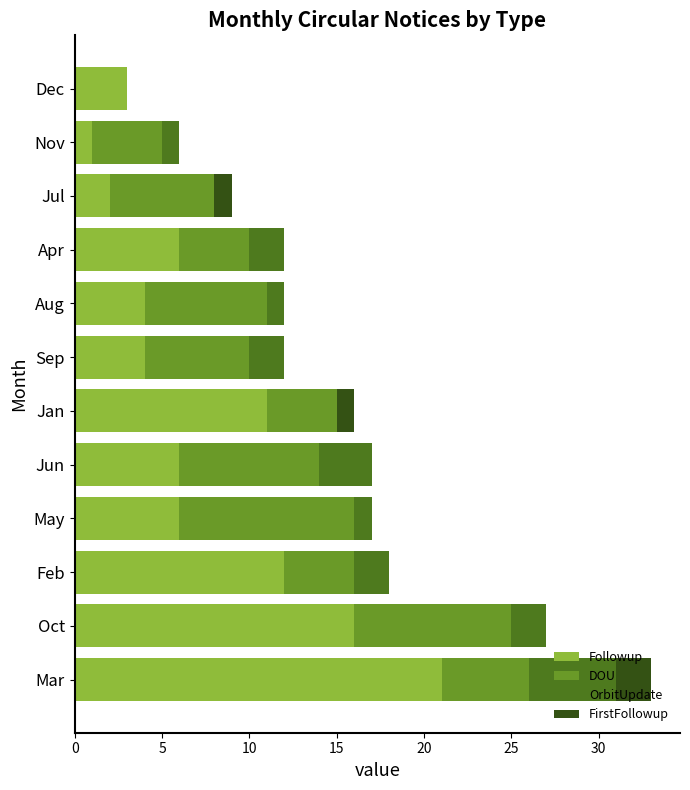

What are all the series names shown in the legend?

Followup, DOU, OrbitUpdate, FirstFollowup